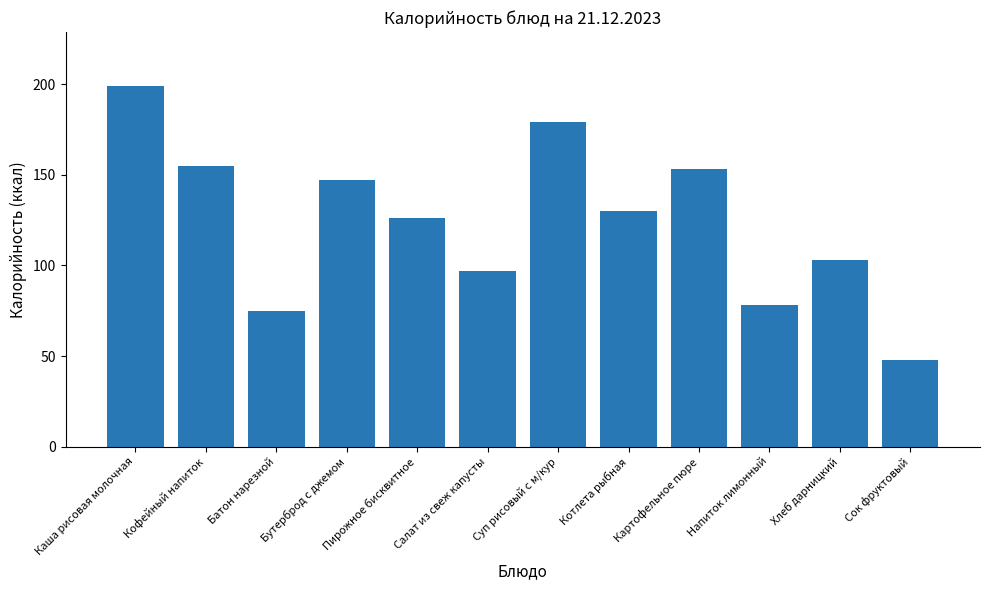

What is the sum of the values at Картофельное пюре and Сок фруктовый?

201